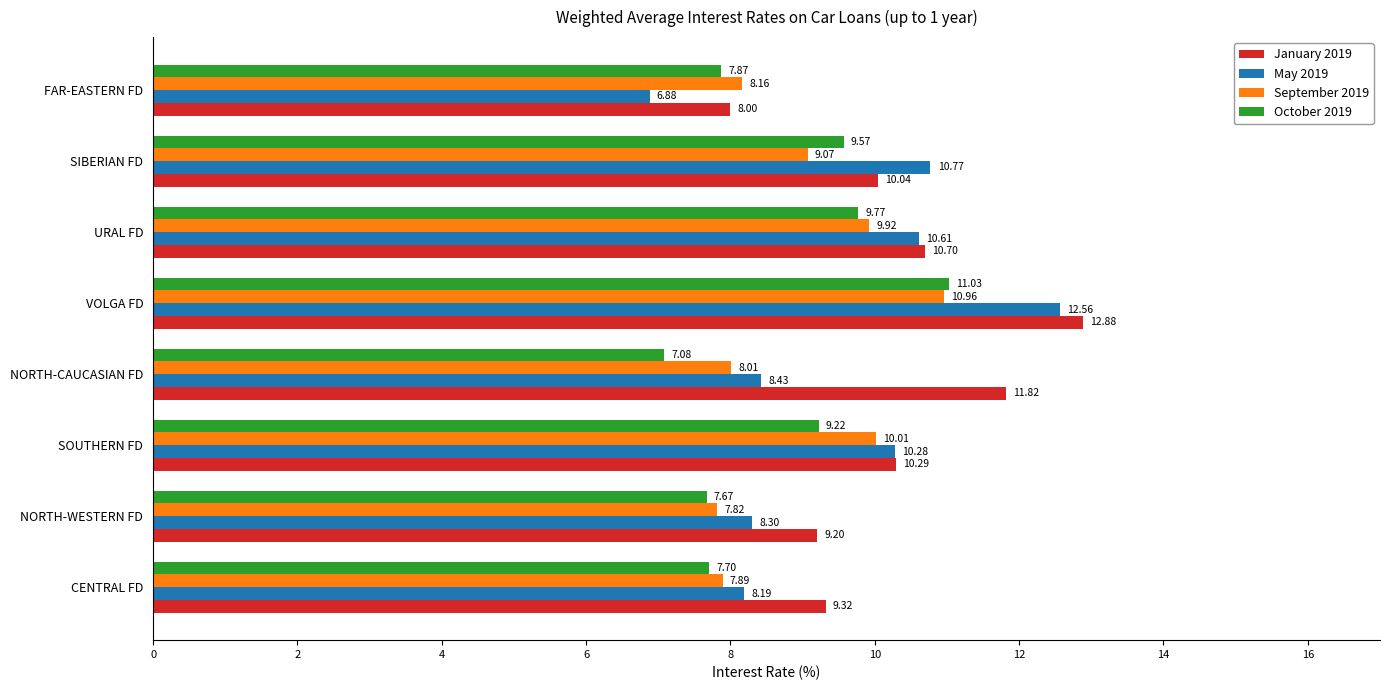

At which label does October 2019 reach its peak?

VOLGA FD